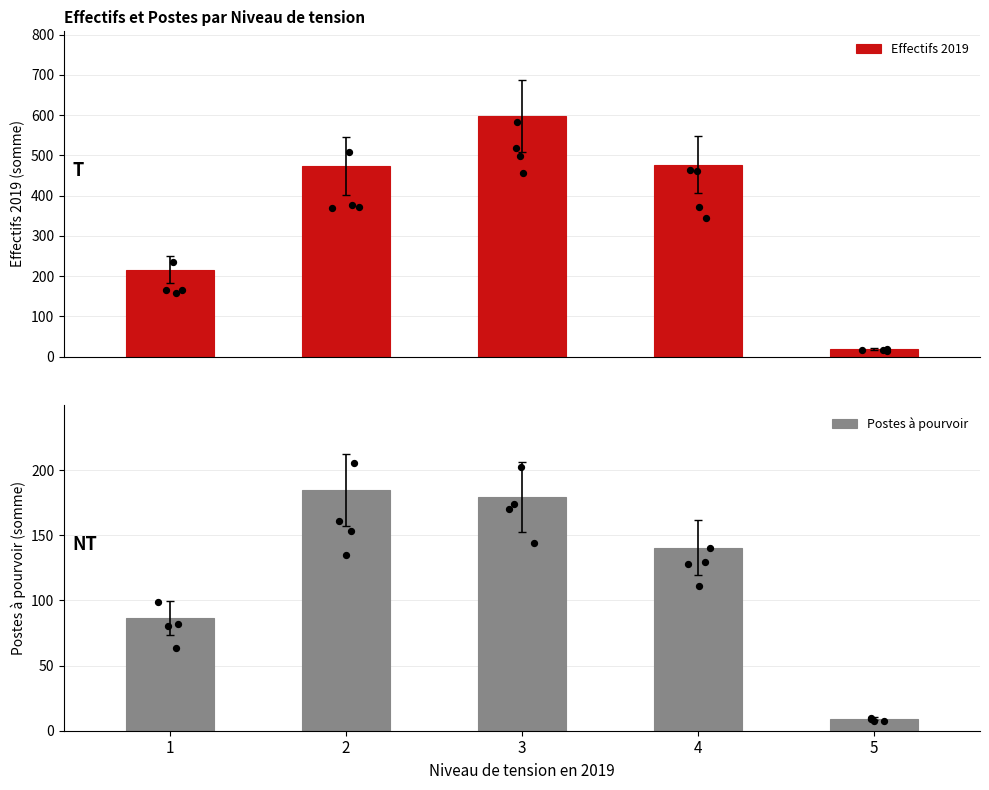

Which series has the largest Y range (max minus min)?

Effectifs 2019